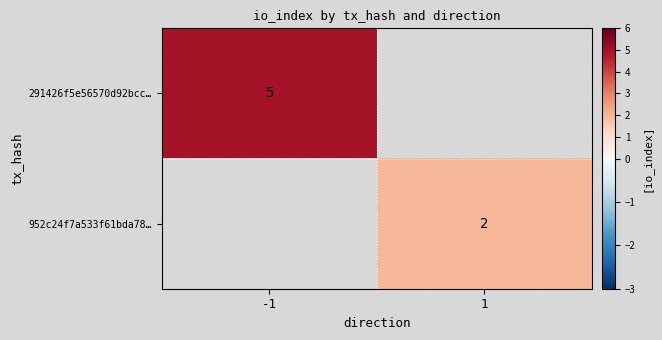

Between 1 and -1, which is larger?

-1